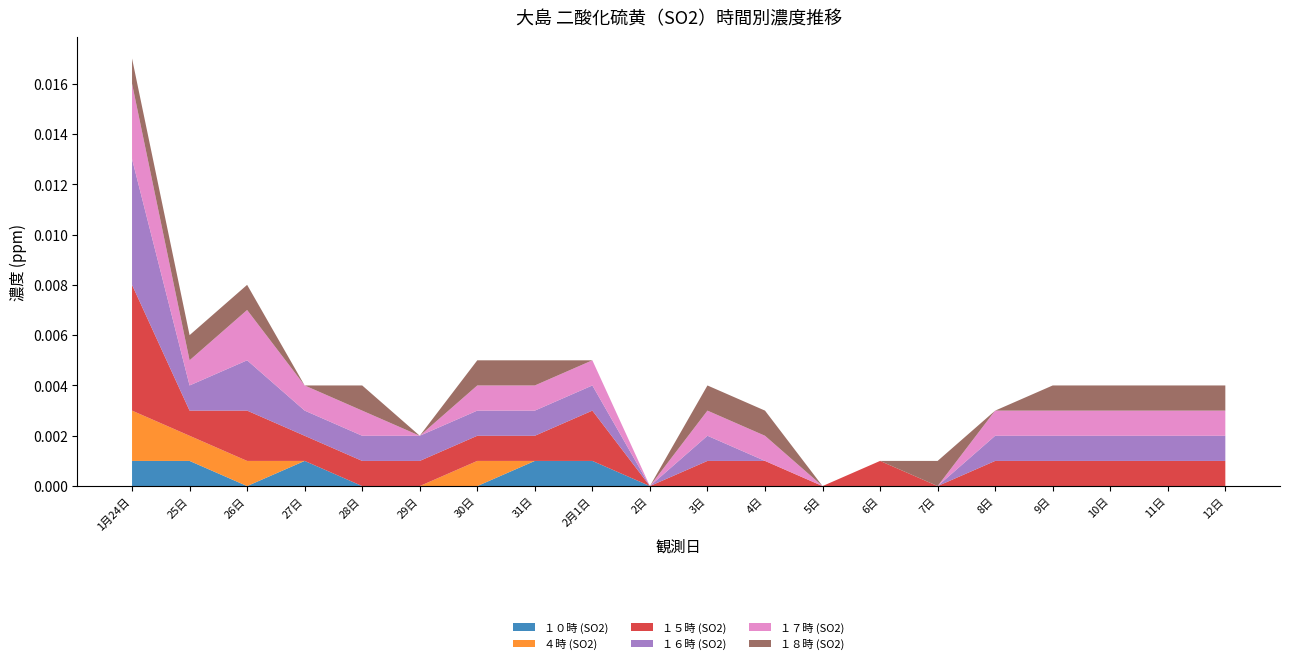

Reading left to right, what are all the values shown in this chart?

１０時 (SO2): 0.0	0.0	0.0	0.0	0.0	0.0	0.0	0.0	0.0	0.0	0.0	0.0	0.0	0.0	0.0	0.0	0.0	0.0	0.0	0.0
４時 (SO2): 0.0	0.0	0.0	0.0	0.0	0.0	0.0	0.0	0.0	0.0	0.0	0.0	0.0	0.0	0.0	0.0	0.0	0.0	0.0	0.0
１５時 (SO2): 0.0	0.0	0.0	0.0	0.0	0.0	0.0	0.0	0.0	0.0	0.0	0.0	0.0	0.0	0.0	0.0	0.0	0.0	0.0	0.0
１６時 (SO2): 0.0	0.0	0.0	0.0	0.0	0.0	0.0	0.0	0.0	0.0	0.0	0.0	0.0	0.0	0.0	0.0	0.0	0.0	0.0	0.0
１７時 (SO2): 0.0	0.0	0.0	0.0	0.0	0.0	0.0	0.0	0.0	0.0	0.0	0.0	0.0	0.0	0.0	0.0	0.0	0.0	0.0	0.0
１８時 (SO2): 0.0	0.0	0.0	0.0	0.0	0.0	0.0	0.0	0.0	0.0	0.0	0.0	0.0	0.0	0.0	0.0	0.0	0.0	0.0	0.0